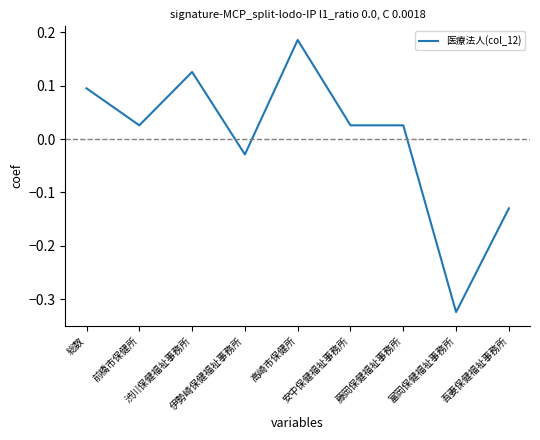

What is the difference between the maximum and minimum values?

0.5